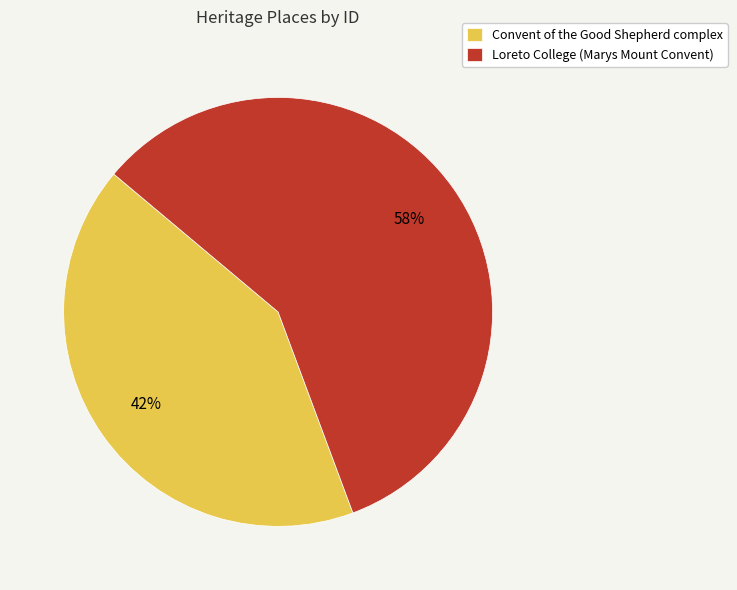

Rank the categories by value from highest to lowest.

Loreto College (Marys Mount Convent), Convent of the Good Shepherd complex